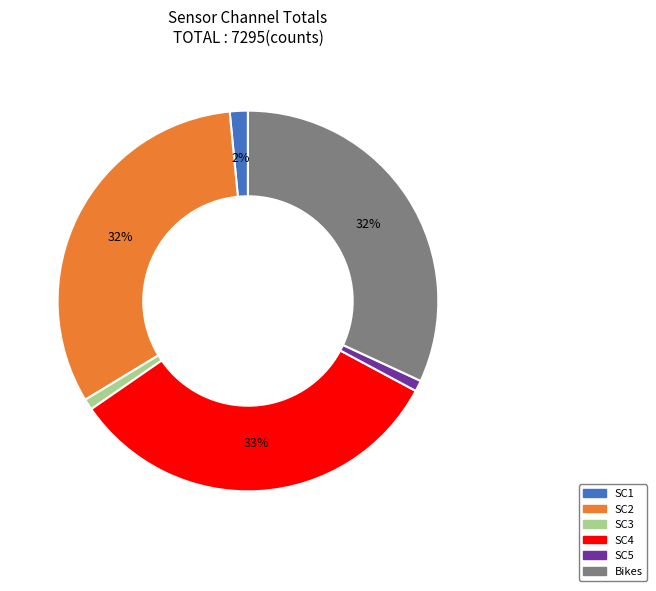

To the nearest percent, what is the difference between the largest and smallest slice percentages?

32%